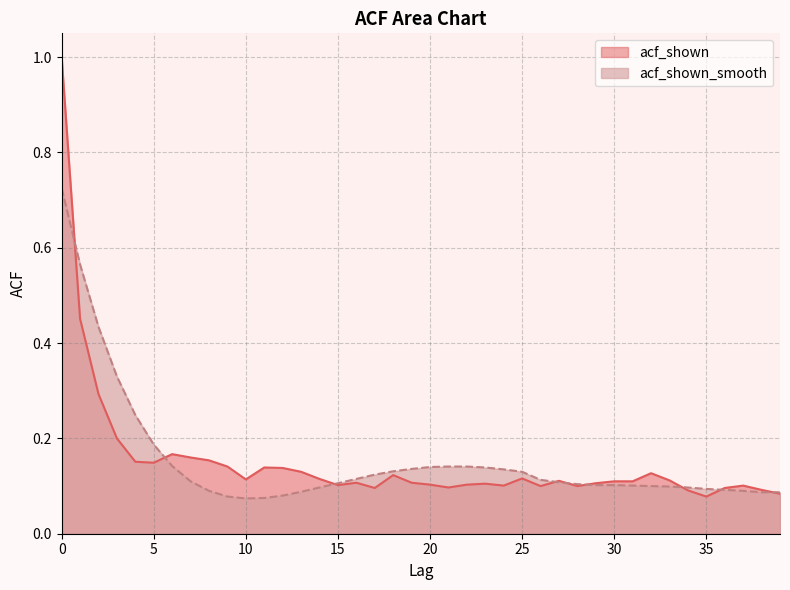

What are all the series names shown in the legend?

acf_shown, acf_shown_smooth